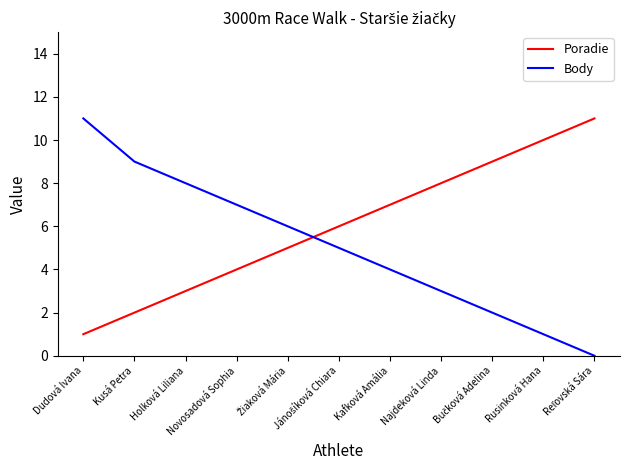

After their last crossing, which series has the higher values: Poradie or Body?

Poradie